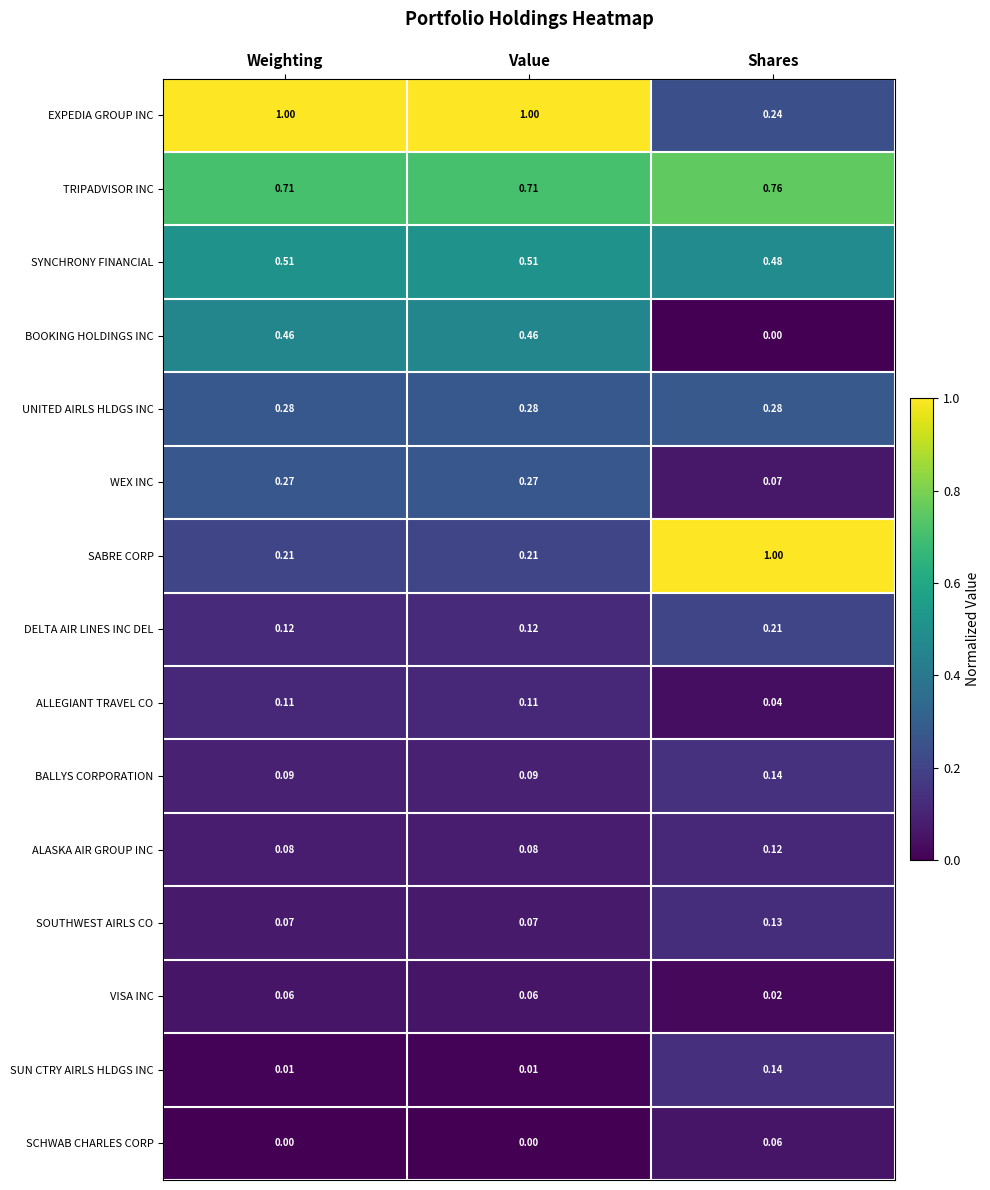

Rank the series at Value from lowest to highest value.

SCHWAB CHARLES CORP, SUN CTRY AIRLS HLDGS INC, VISA INC, SOUTHWEST AIRLS CO, ALASKA AIR GROUP INC, BALLYS CORPORATION, ALLEGIANT TRAVEL CO, DELTA AIR LINES INC DEL, SABRE CORP, WEX INC, UNITED AIRLS HLDGS INC, BOOKING HOLDINGS INC, SYNCHRONY FINANCIAL, TRIPADVISOR INC, EXPEDIA GROUP INC